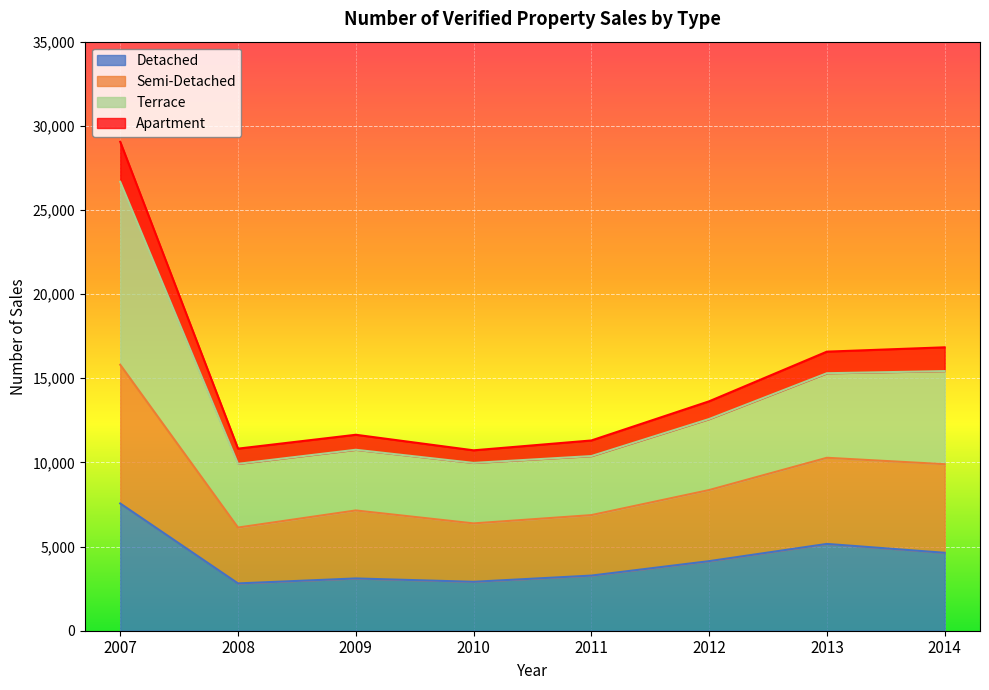

List the labels in order of Semi-Detached value, largest first.

2007, 2014, 2013, 2012, 2009, 2011, 2010, 2008